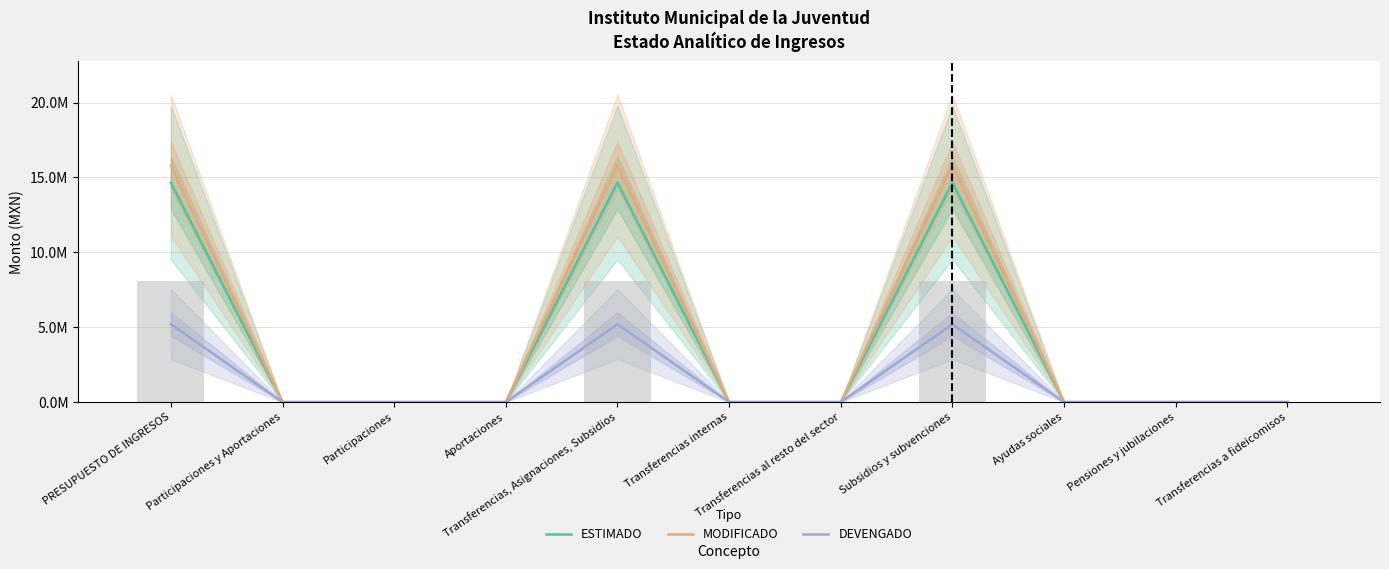

At Transferencias al resto del sector, list the series in order from smallest to largest.

ESTIMADO, MODIFICADO, DEVENGADO